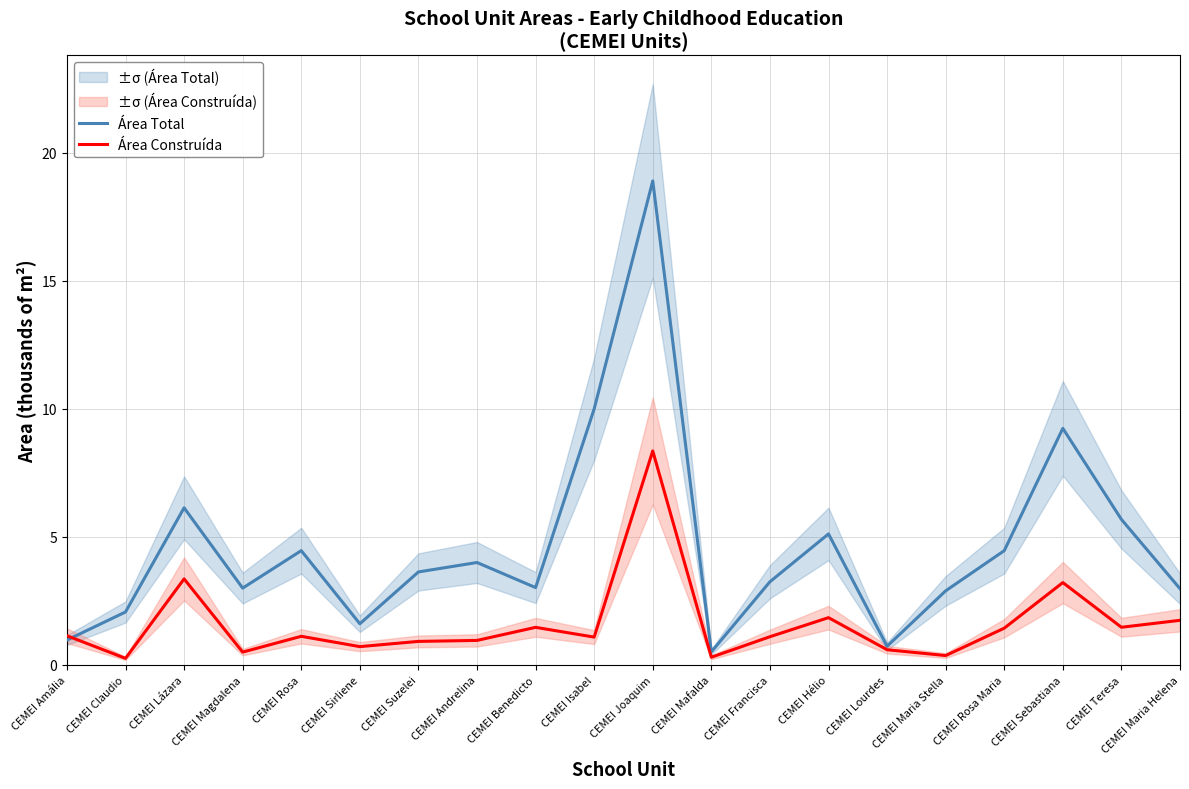

What is the sum of the Área Construída values at CEMEI Isabel and CEMEI Rosa Maria?

2.5